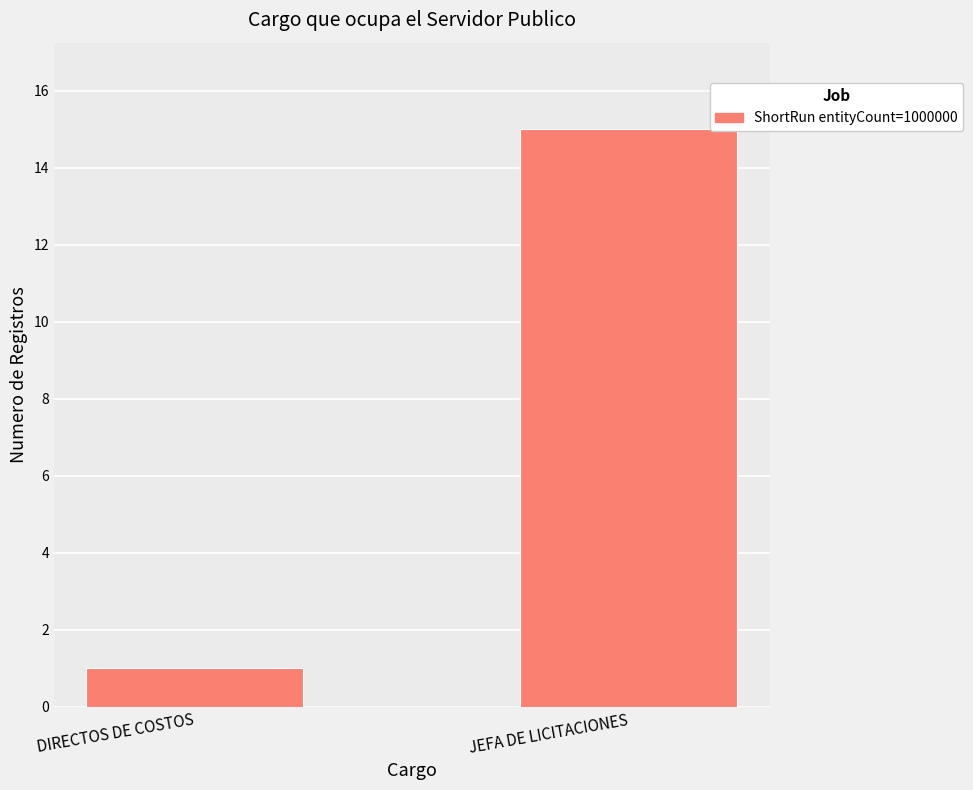

What is the sum of the values at JEFA DE LICITACIONES and DIRECTOS DE COSTOS?

16